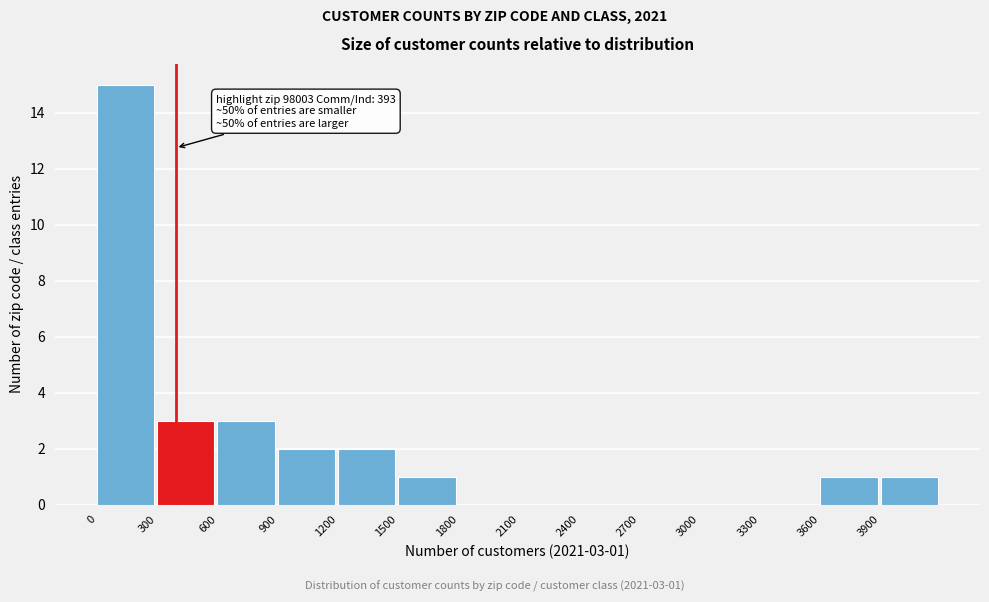

Over which range of the x-axis is the bar tallest?

0 to 300